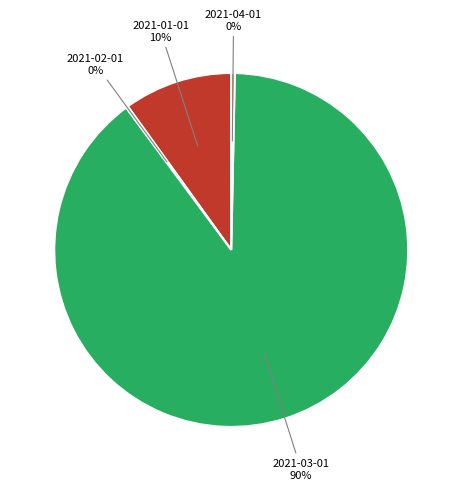

Does any single category account for the majority?

Yes